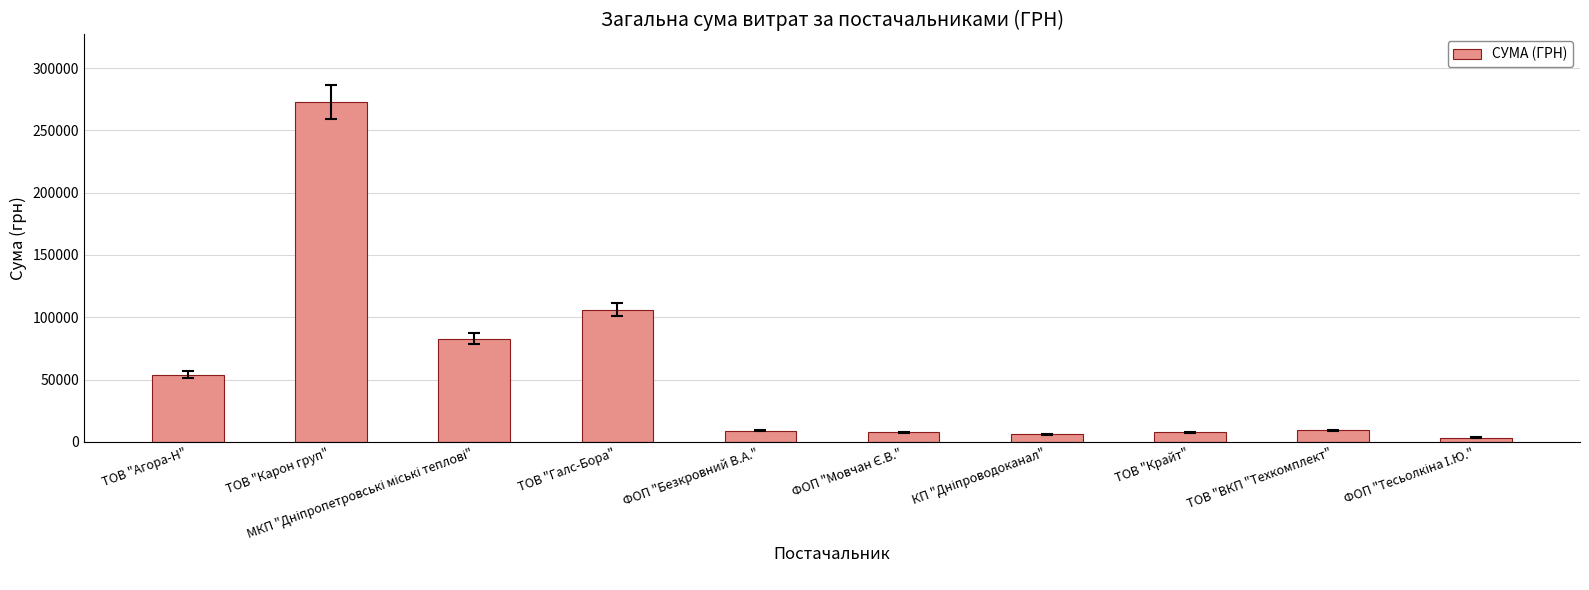

At which label does the data first exceed 9270?

ТОВ "Агора-Н"